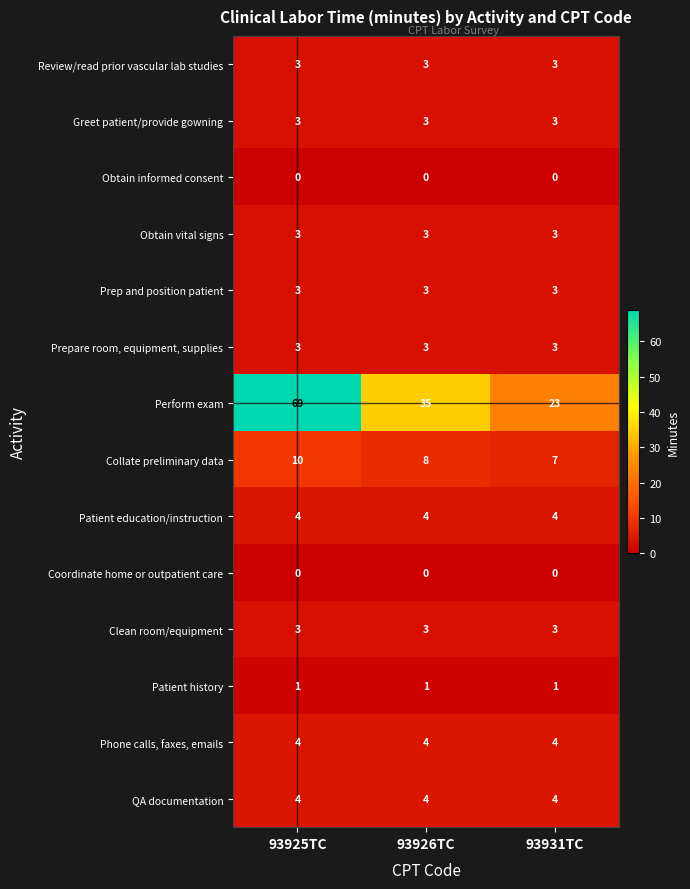

Is the value of Prep and position patient at 93925TC greater than the value of Patient history at 93925TC?

Yes